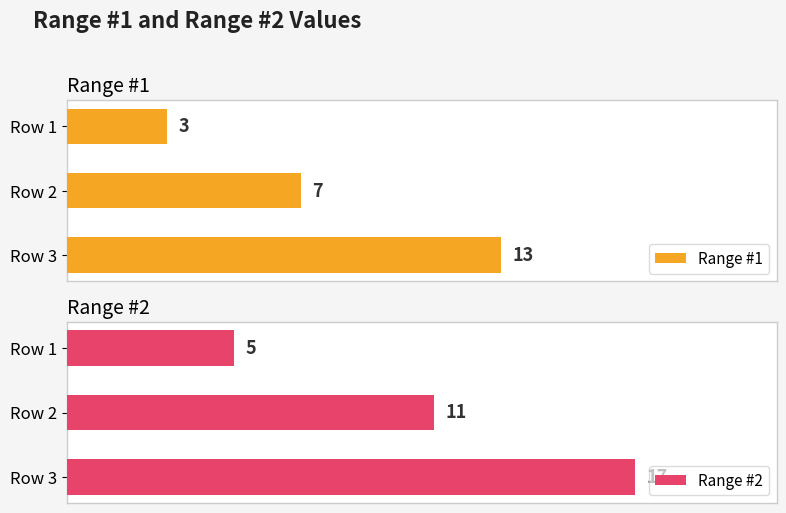

How many groups of bars are there?

3